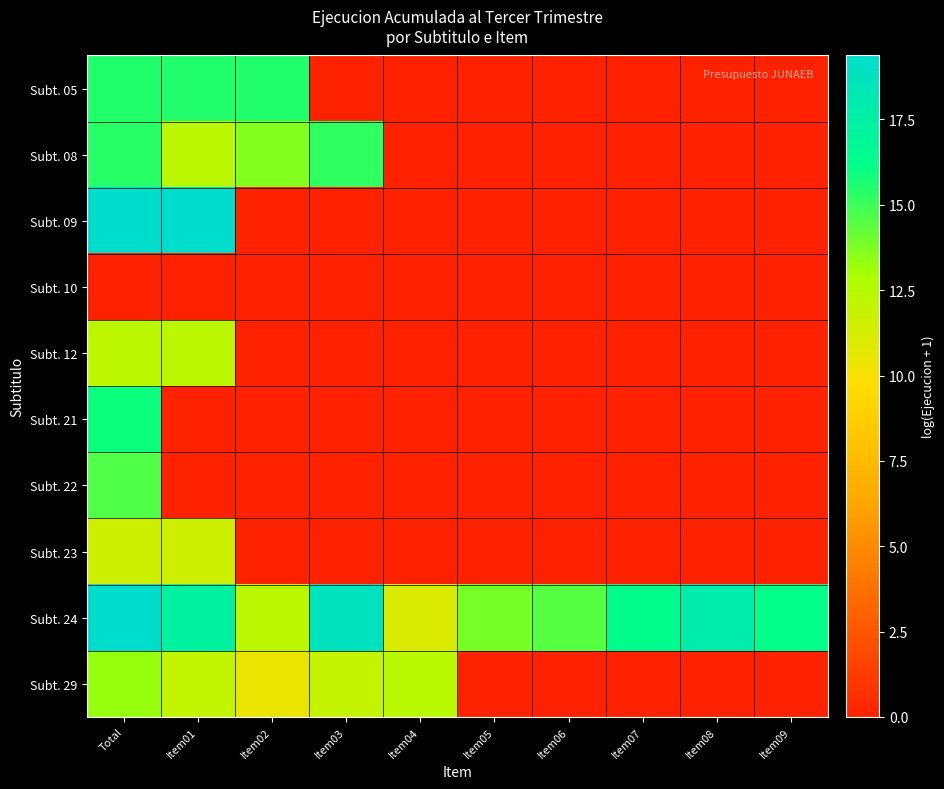

What is the spread (max minus min) of values at Item02?

15.5